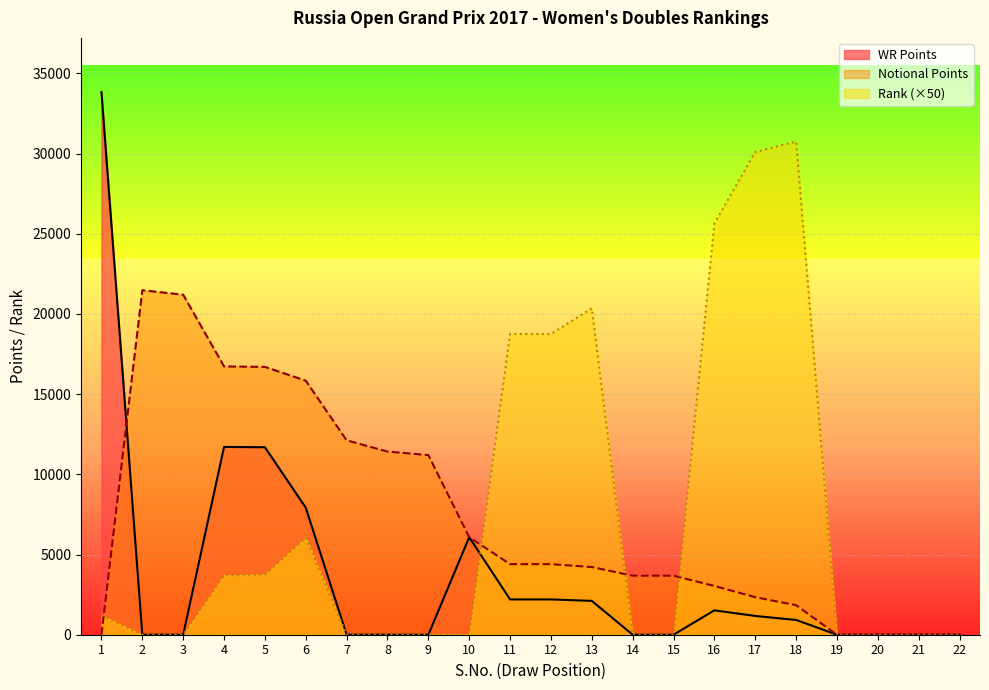

Rank the series by their maximum value, from lowest to highest.

Notional Points, Rank (×50), WR Points